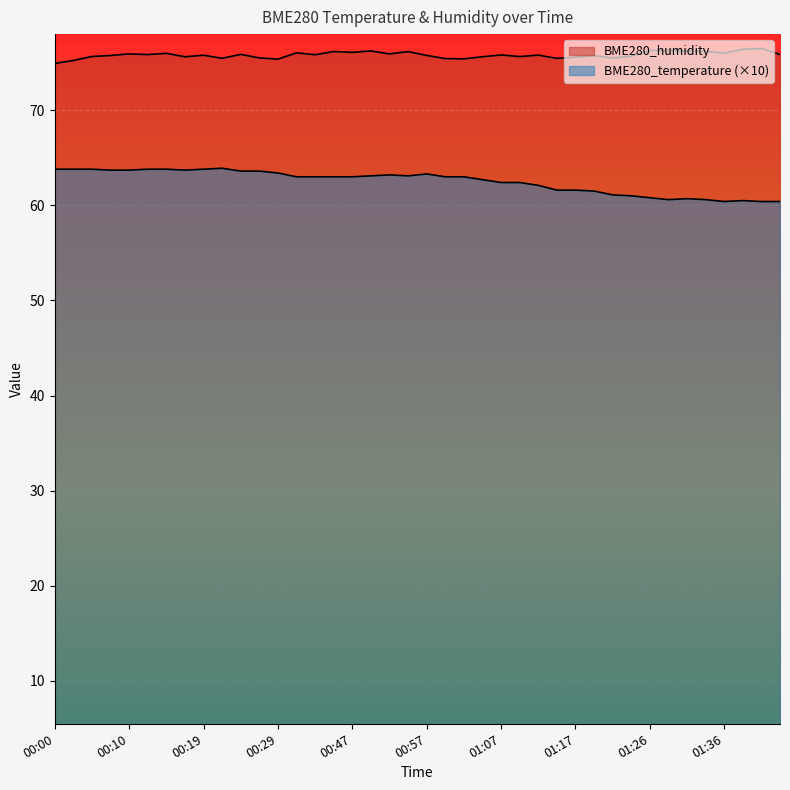

What is the greatest value displayed?

76.5